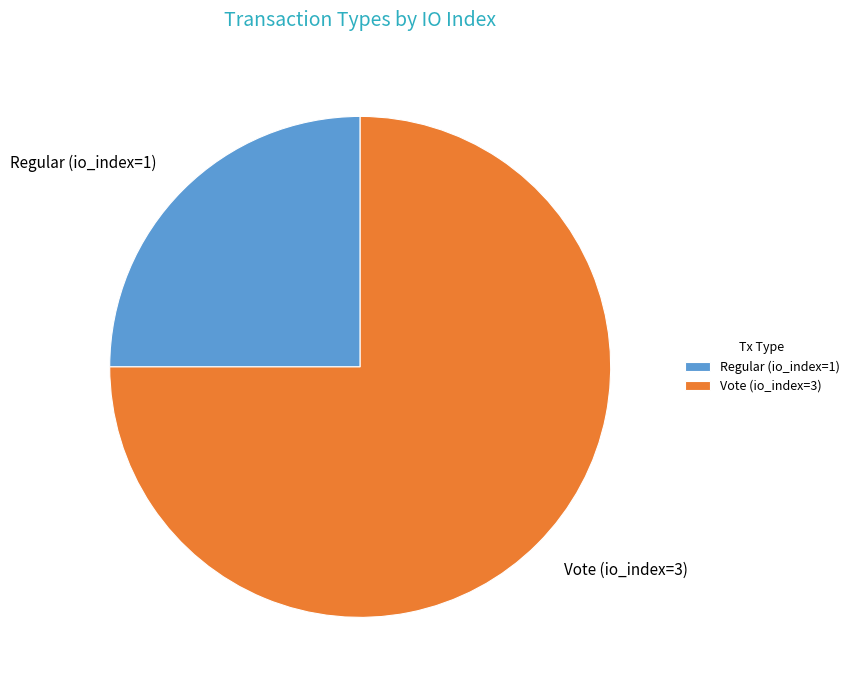

Combined, do Regular (io_index=1) and Vote (io_index=3) account for over 50%?

Yes